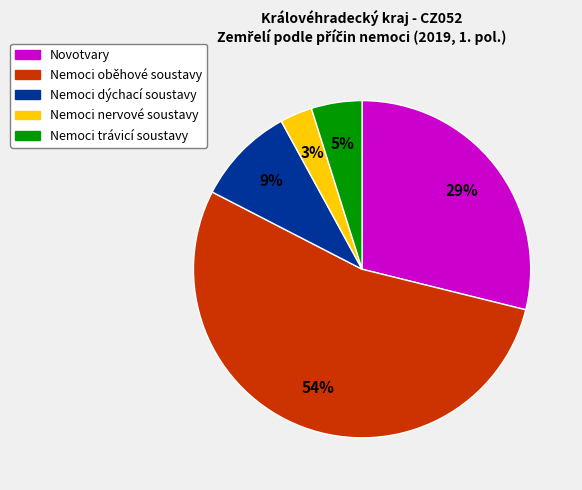

True or false: Nemoci nervové soustavy accounts for 3% of the total.

True